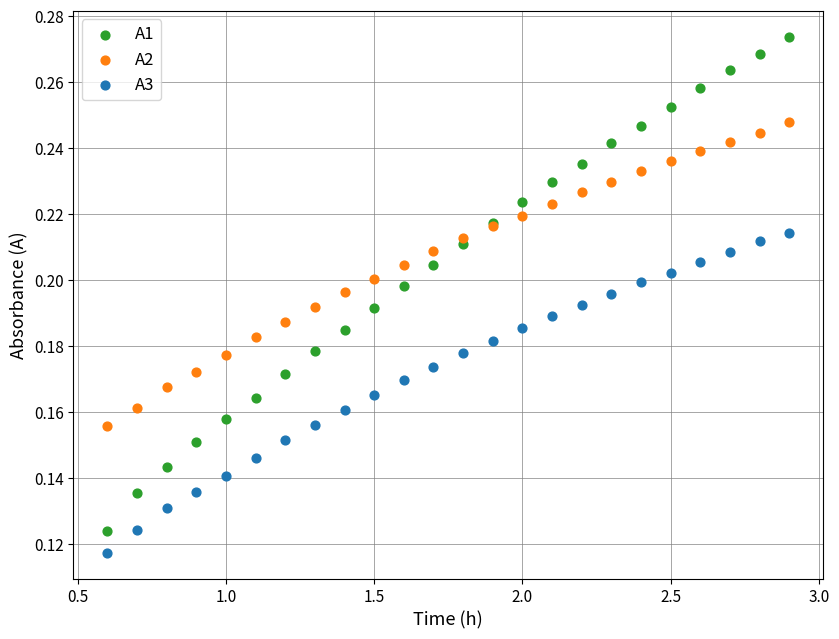

Which series has the widest spread of Y values?

A1